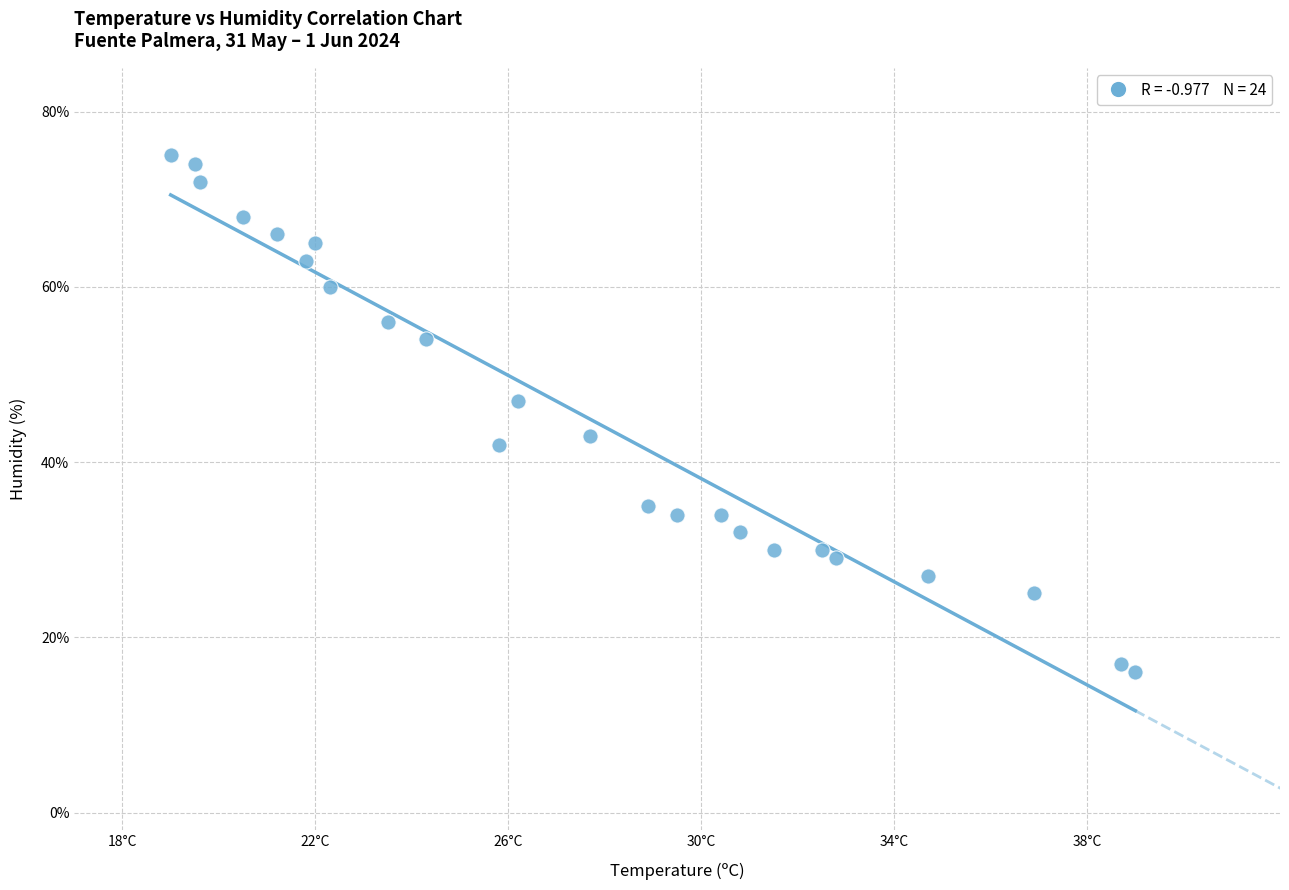

What is the range of Y values (max minus min)?

59